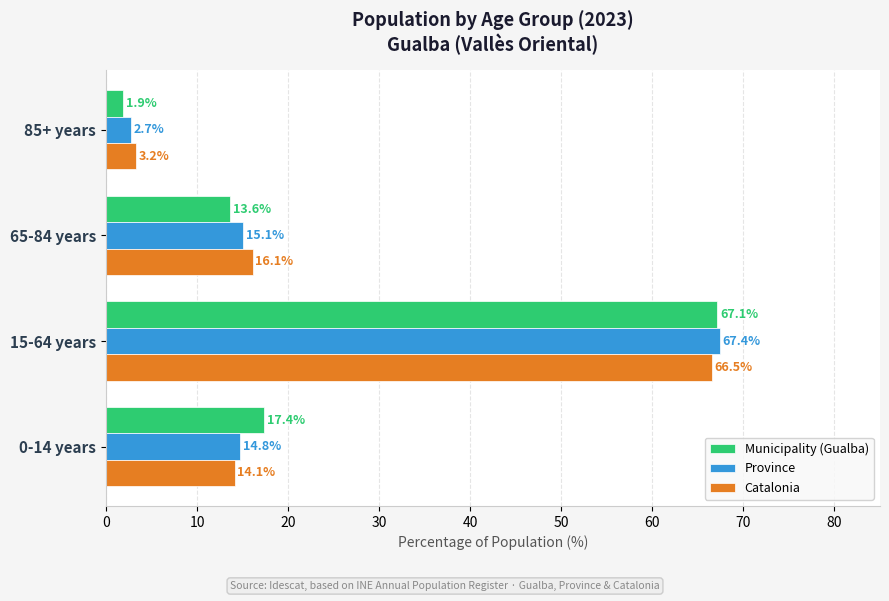

What is the spread (max minus min) of values at 15-64 years?

0.9